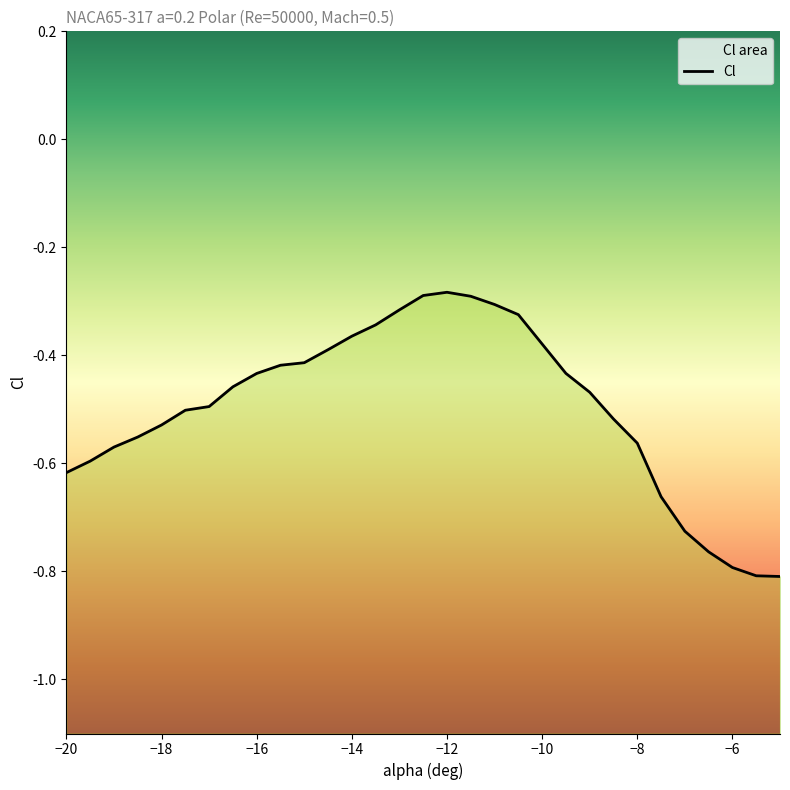

What is the greatest value displayed?

-0.3